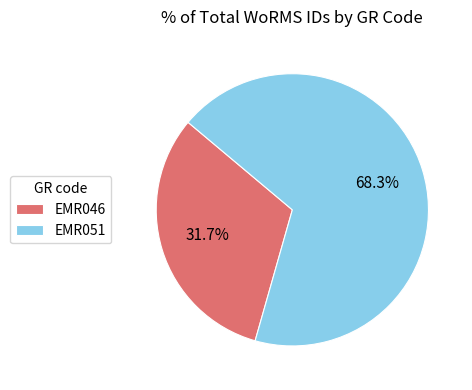

Is it true that EMR051 is 74% of the pie?

False